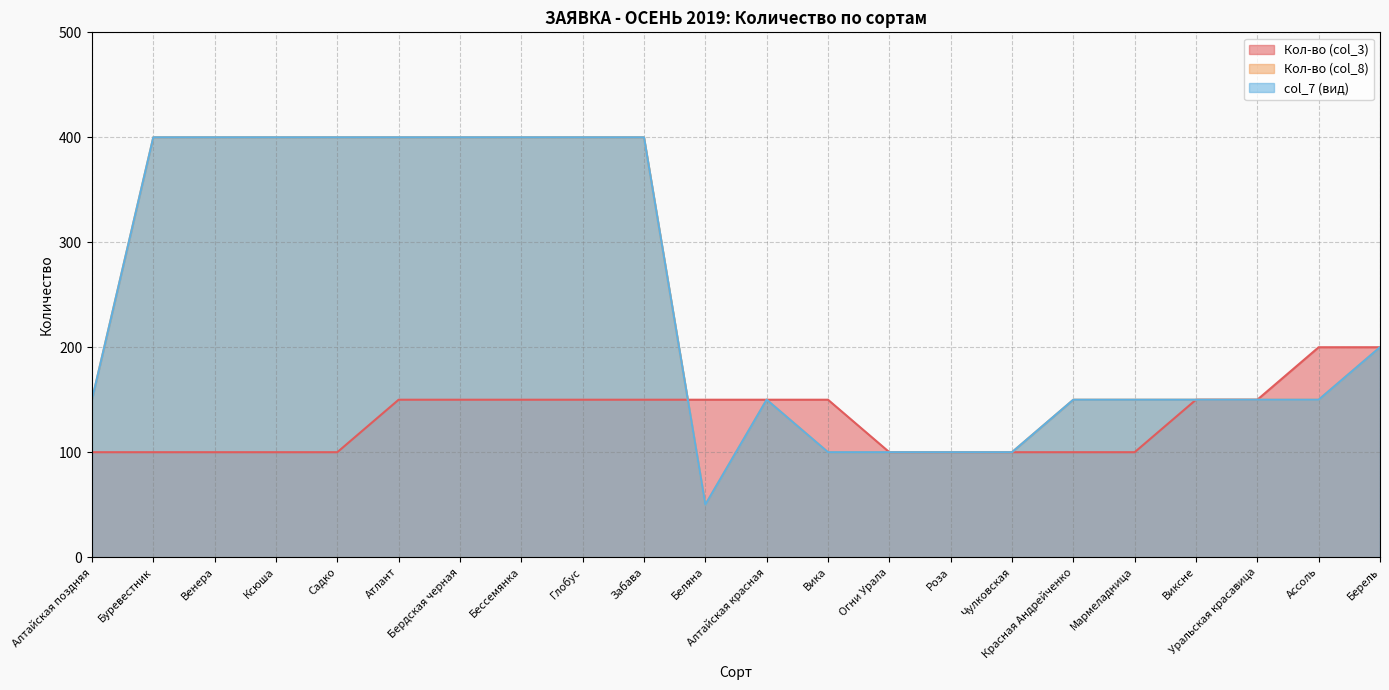

At which category does col_7 (вид) reach its first local peak?

Алтайская красная